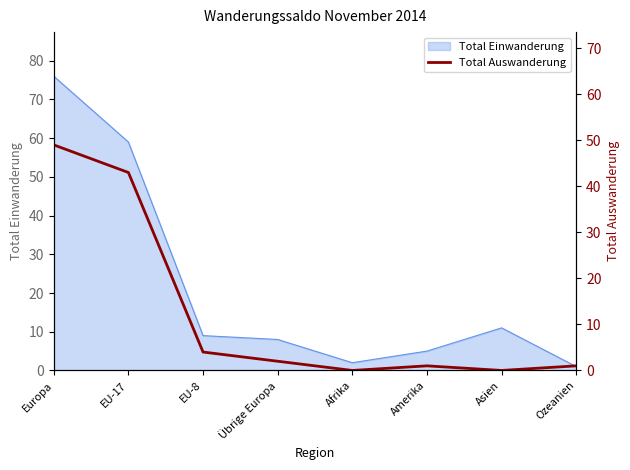

How many data points are above 2?

3